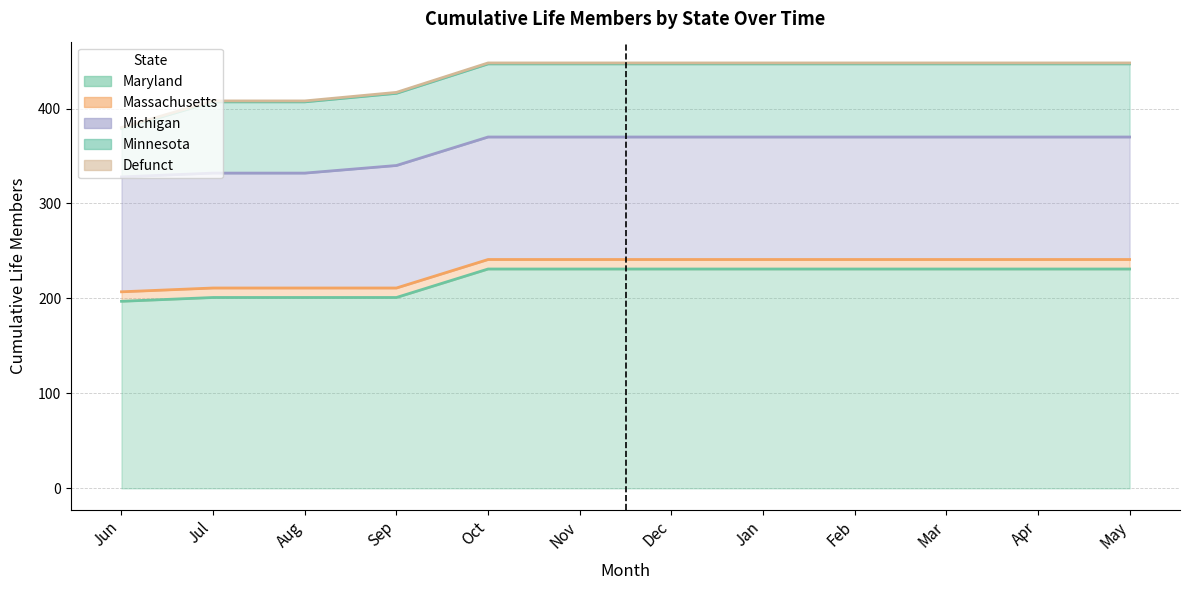

Which series changed the most between Aug and May?

Maryland